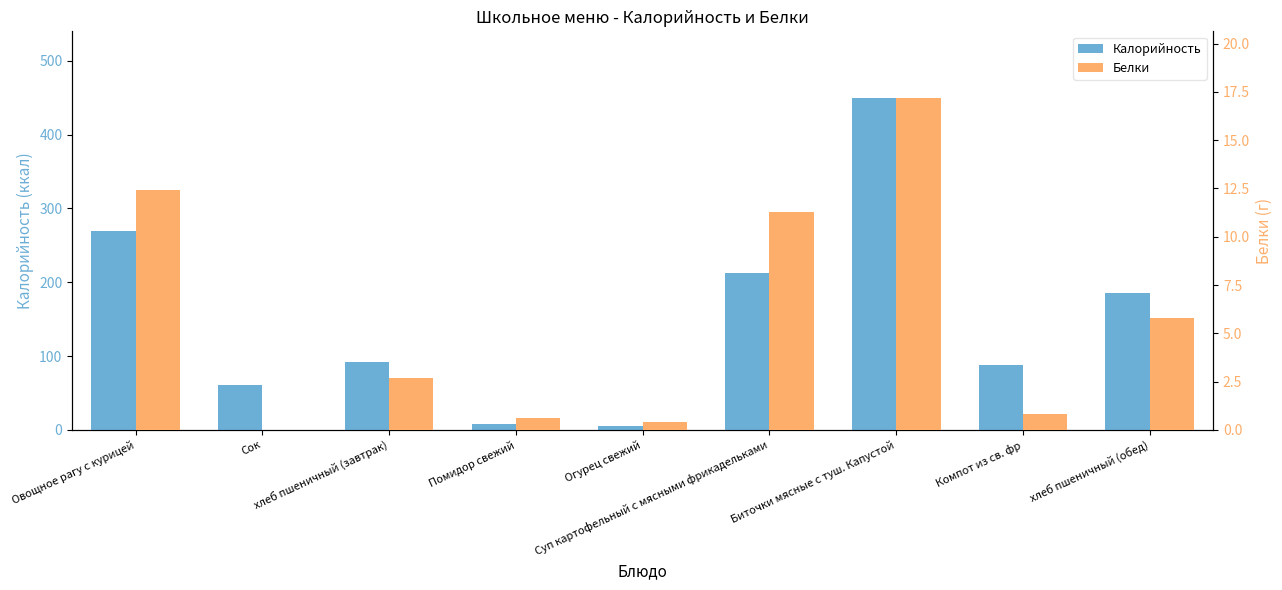

Does the chart contain stacked bars?

No